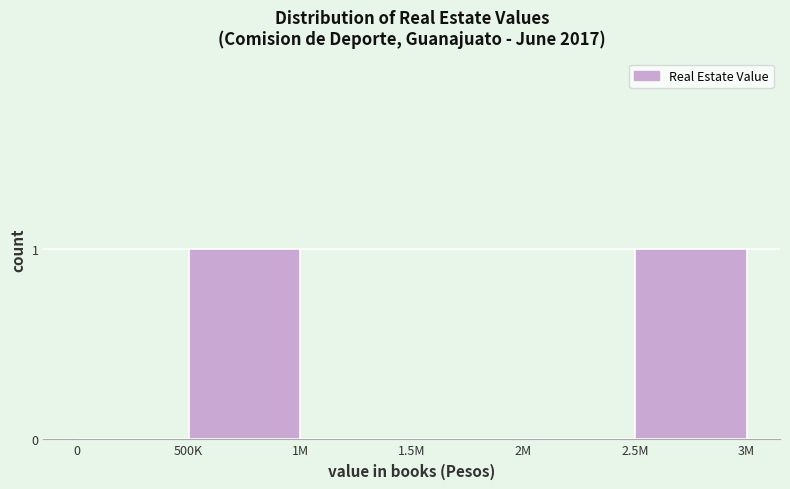

Reading left to right, extract all data points from this chart.

0=0	500K=1	1M=0	1.5M=0	2M=0	2.5M=1